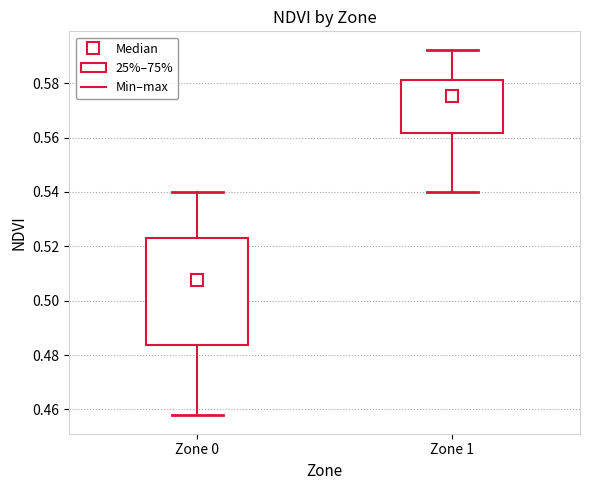

Which box's median line is the highest?

Zone 1